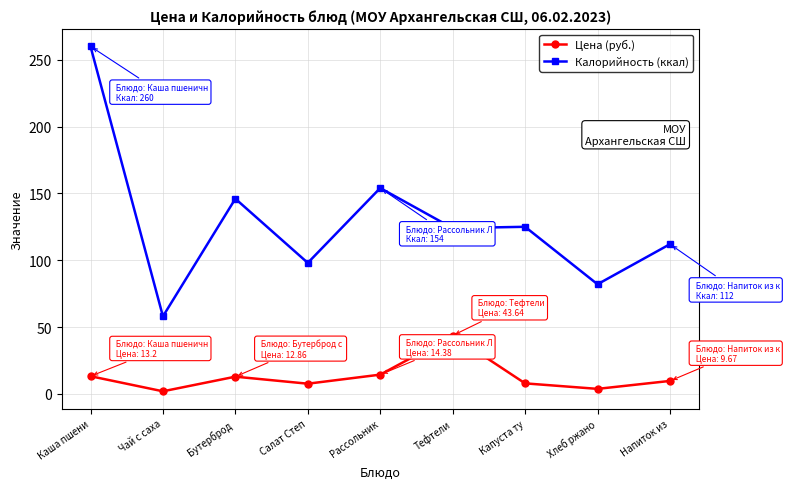

What is the value of the Калорийность (ккал) point at the 3rd from the left?

146.0